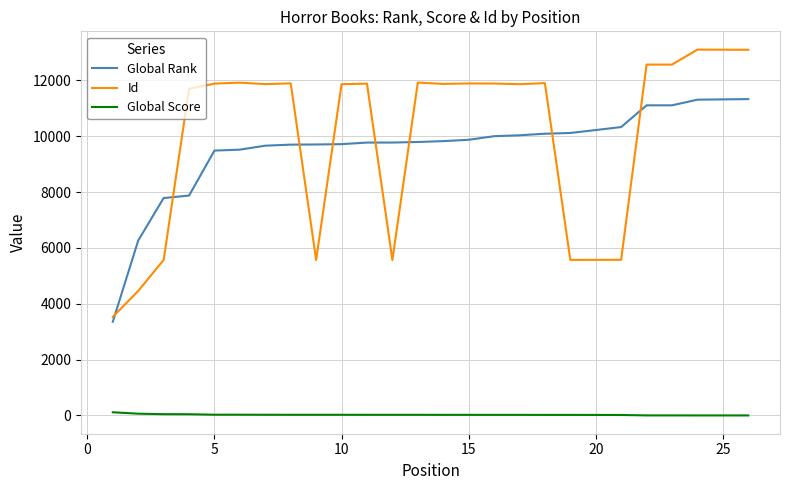

What is the minimum value for Id?

3529